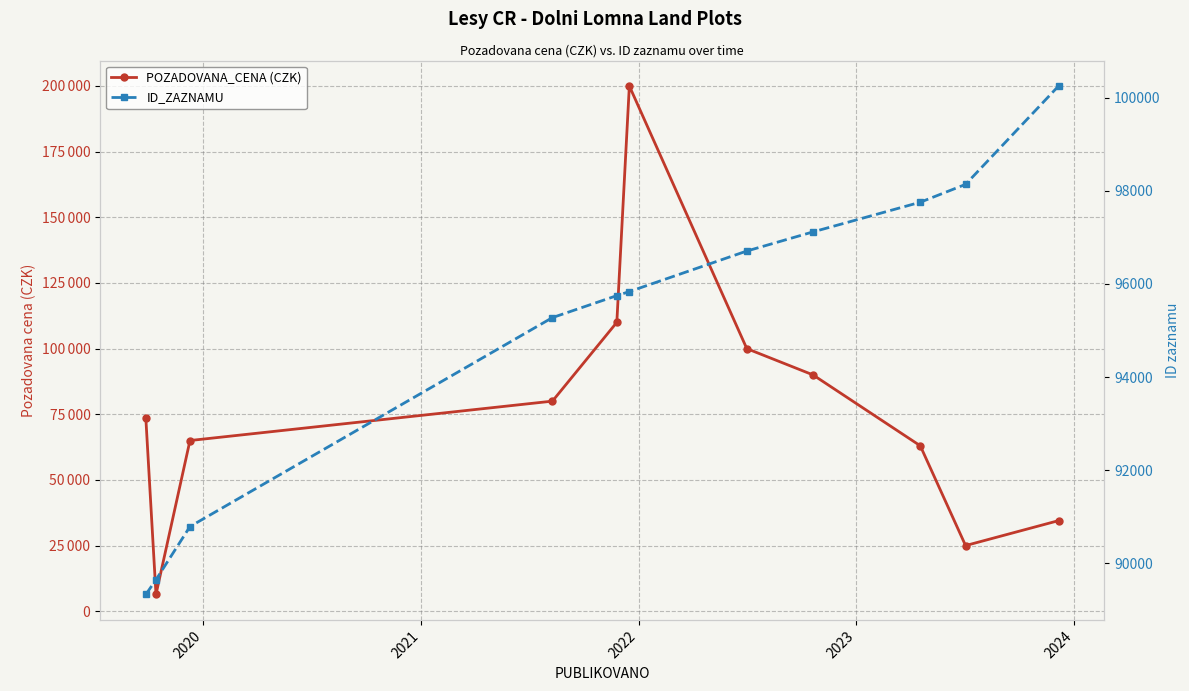

After their last crossing, which series has the higher values: POZADOVANA_CENA (CZK) or ID_ZAZNAMU?

ID_ZAZNAMU